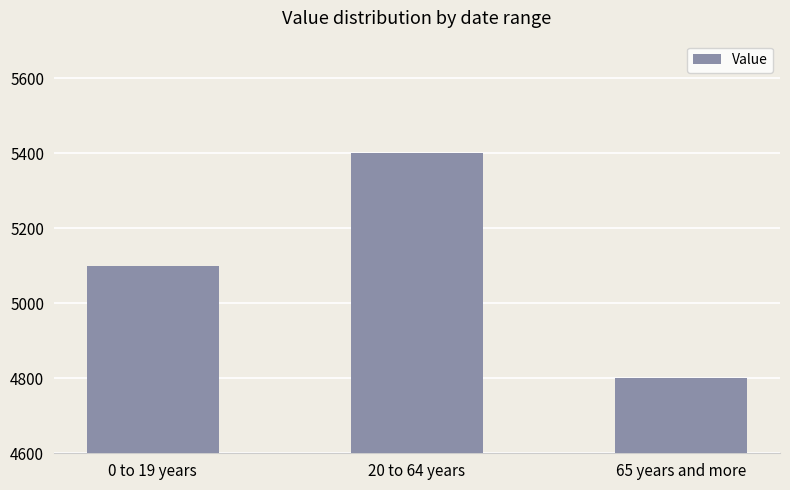

Which has a higher value, 65 years and more or 20 to 64 years?

20 to 64 years